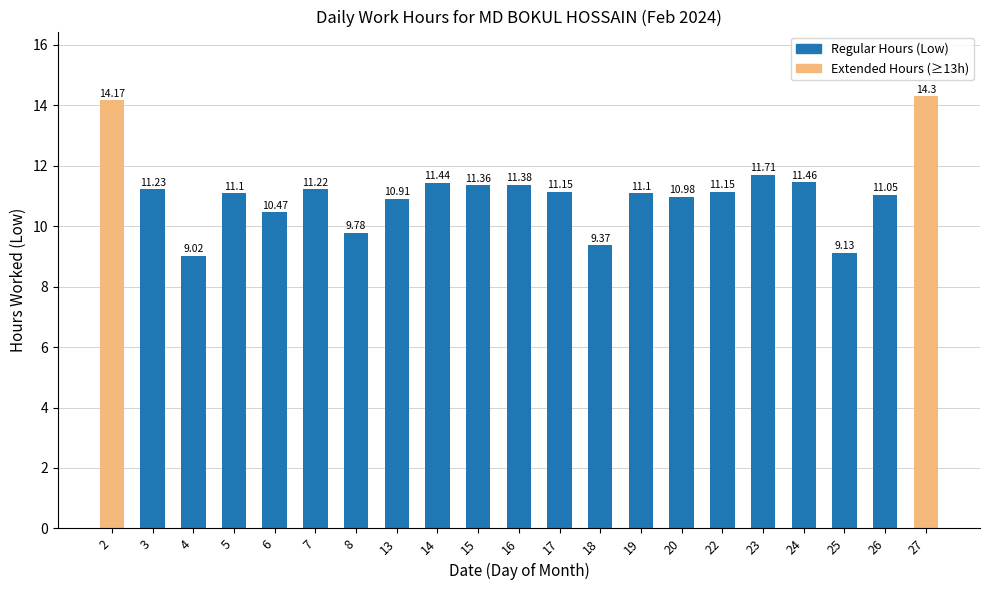

Which label corresponds to the smallest value in the chart?

4